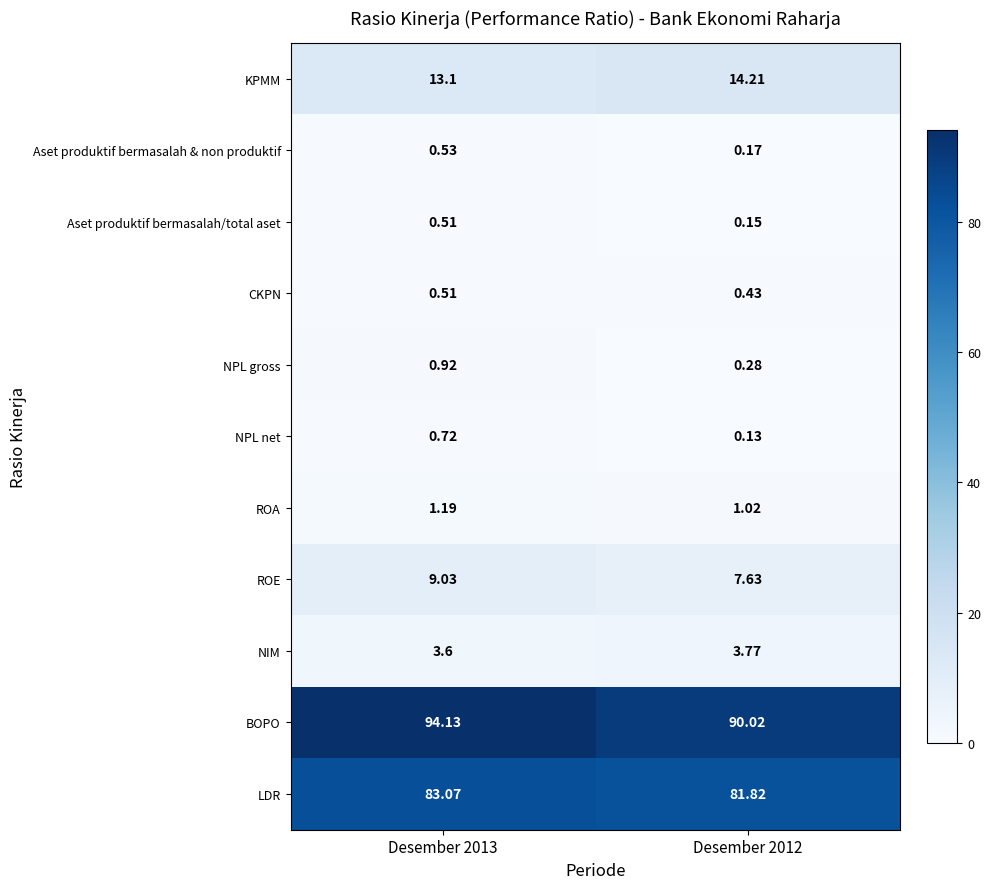

Which series changed the most between Desember 2013 and Desember 2012?

BOPO